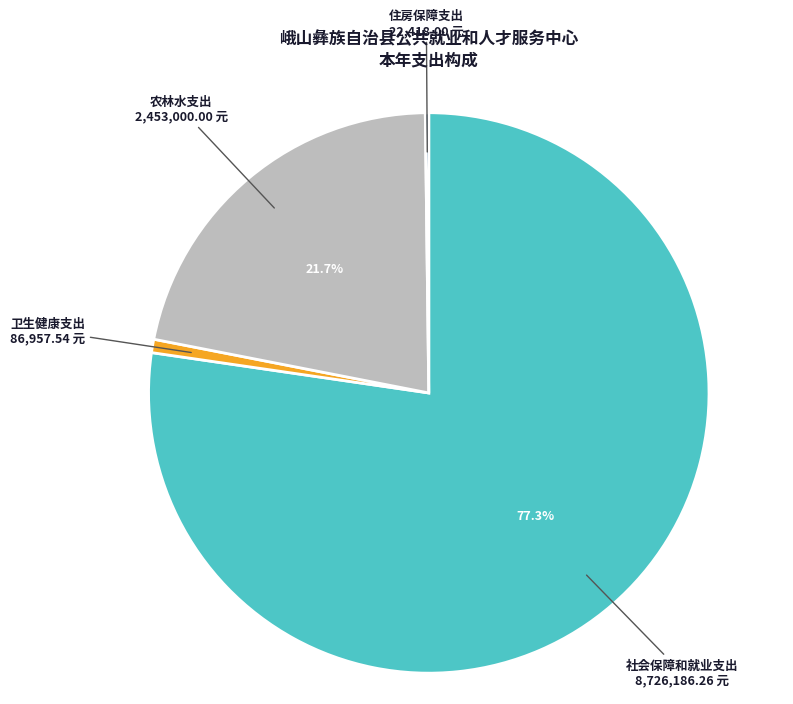

Is there any slice that represents more than half of the pie?

Yes